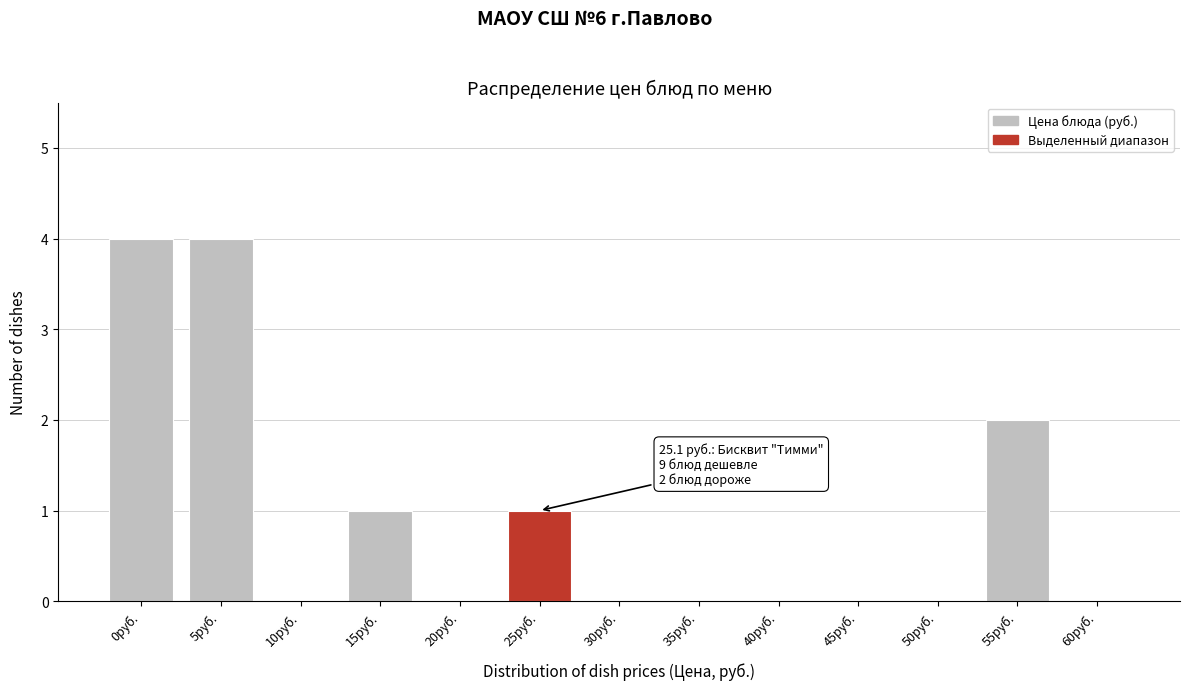

Reading left to right, what are all the values shown in this chart?

0руб.=4	5руб.=4	10руб.=0	15руб.=1	20руб.=0	25руб.=1	30руб.=0	35руб.=0	40руб.=0	45руб.=0	50руб.=0	55руб.=2	60руб.=0